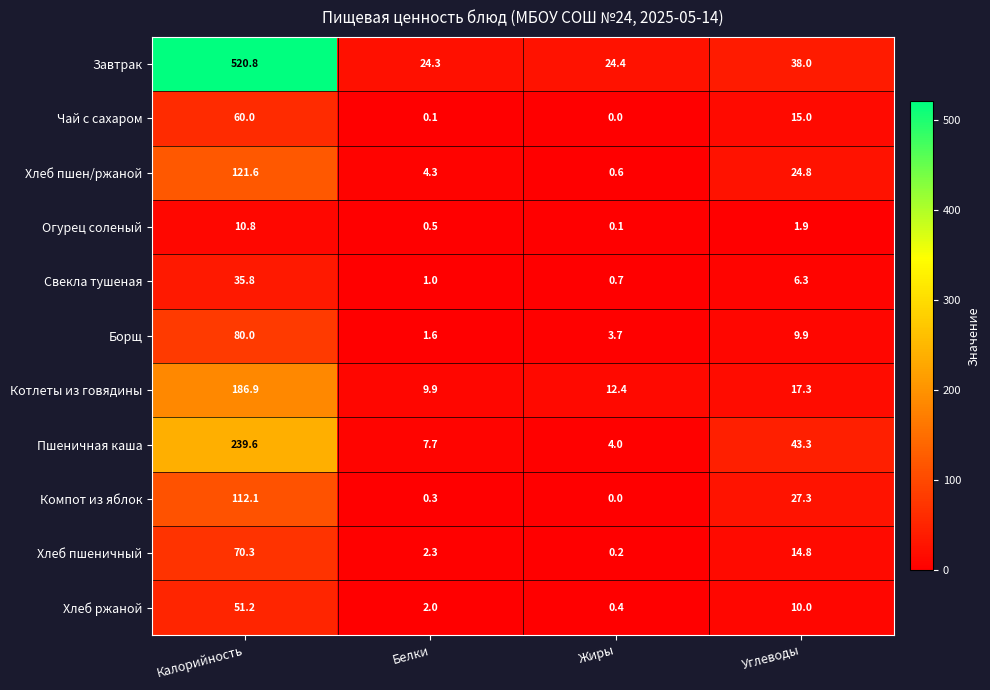

What is the difference between the second highest and minimum values in the Чай с сахаром series?

15.0